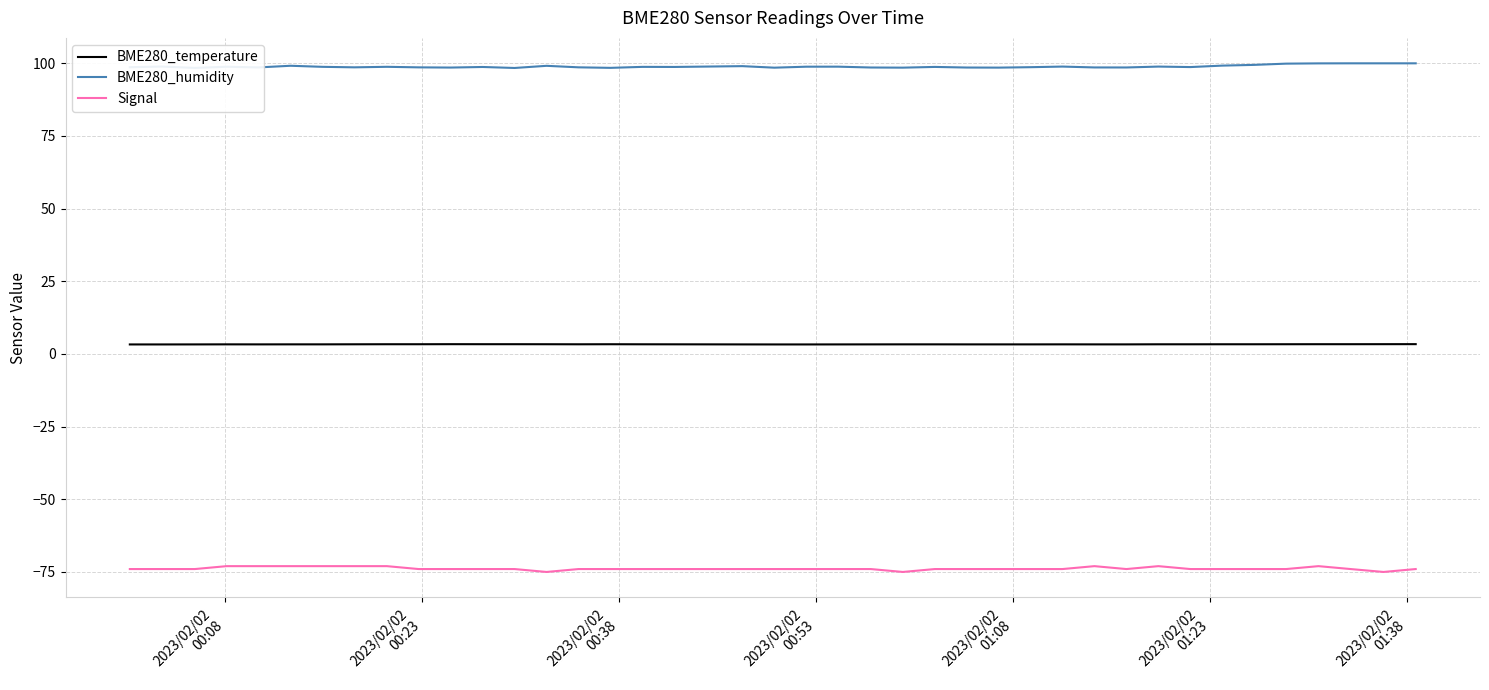

What is the average value of the BME280_humidity series?

98.9